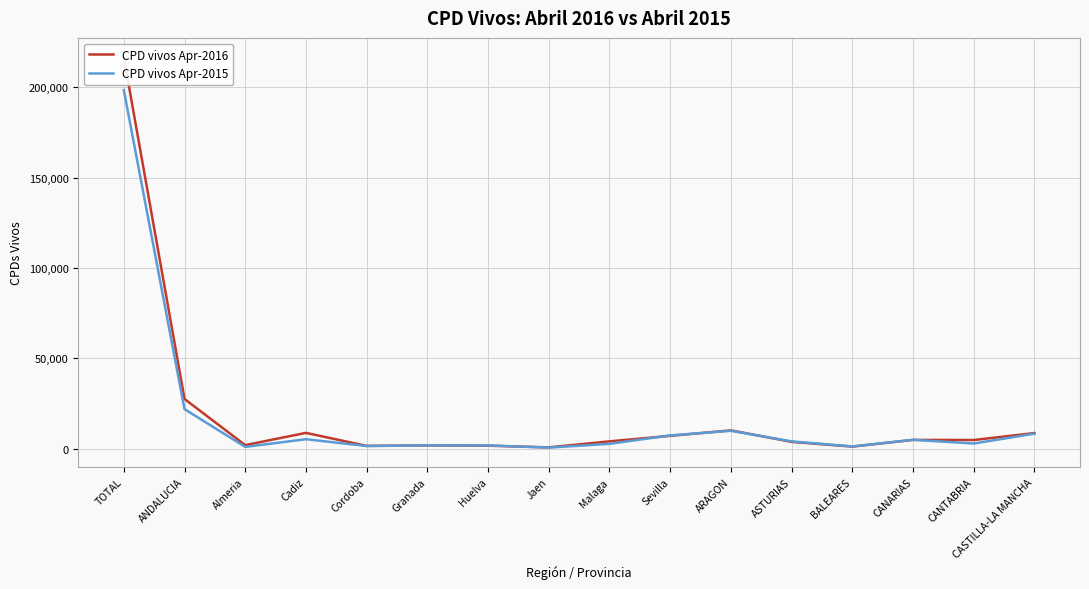

In CPD vivos Apr-2015, how many points are lower than both neighbors (excluding endpoints)?

5